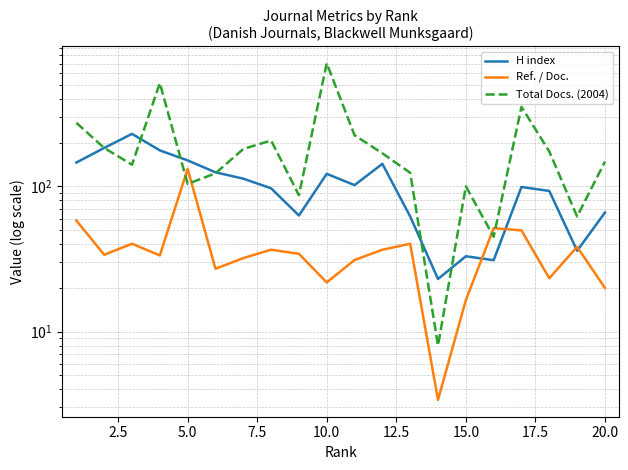

After their last crossing, which series has the higher values: Ref. / Doc. or H index?

H index